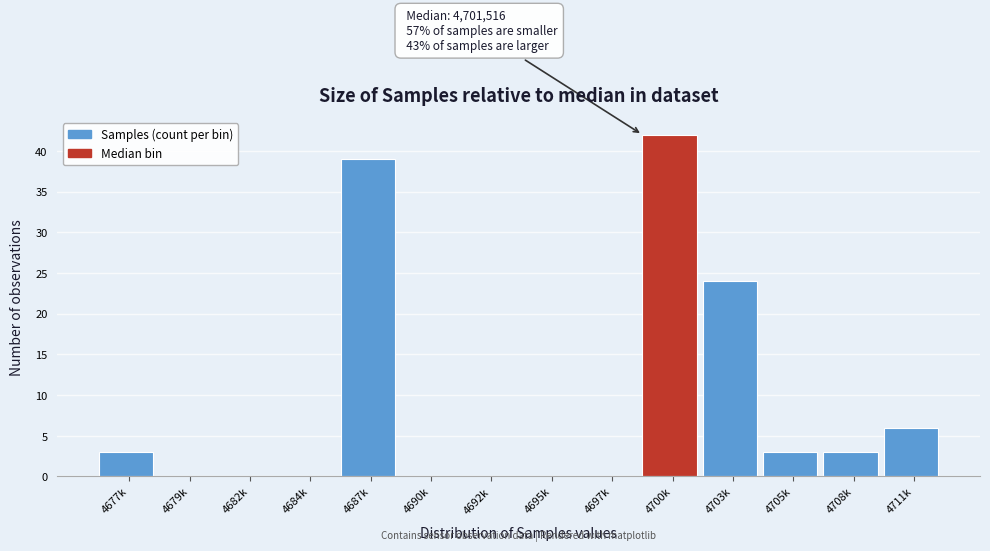

Reading left to right, list all the values displayed in this chart.

4677k=3	4679k=0	4682k=0	4684k=0	4687k=39	4690k=0	4692k=0	4695k=0	4697k=0	4700k=42	4703k=24	4705k=3	4708k=3	4711k=6